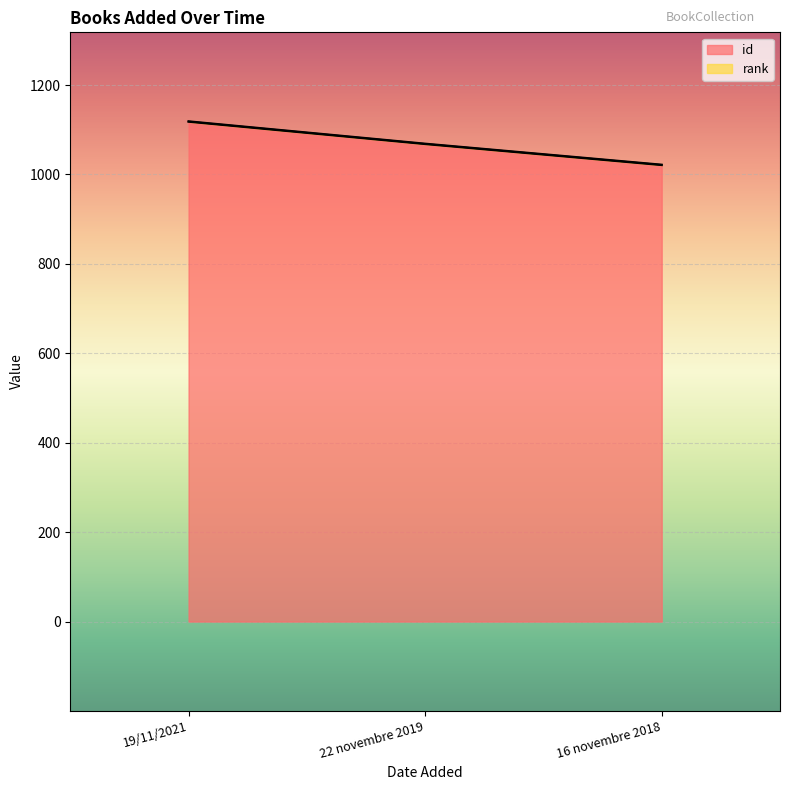

What is the average value?

1069